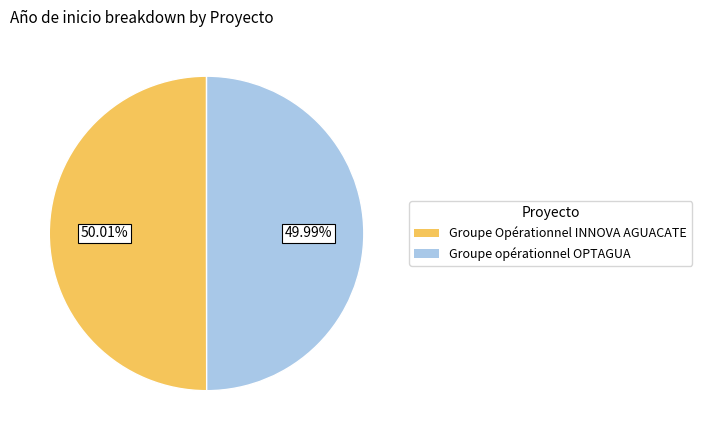

To the nearest percent, what percentage of the pie is Groupe Opérationnel INNOVA AGUACATE?

50%